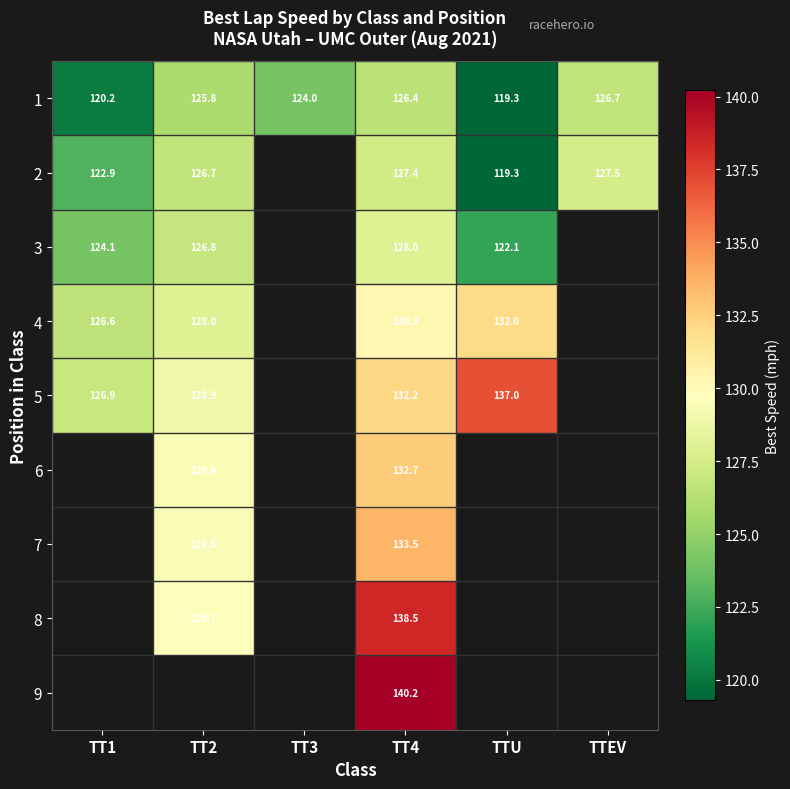

Which category has the highest value across all series?

TT4